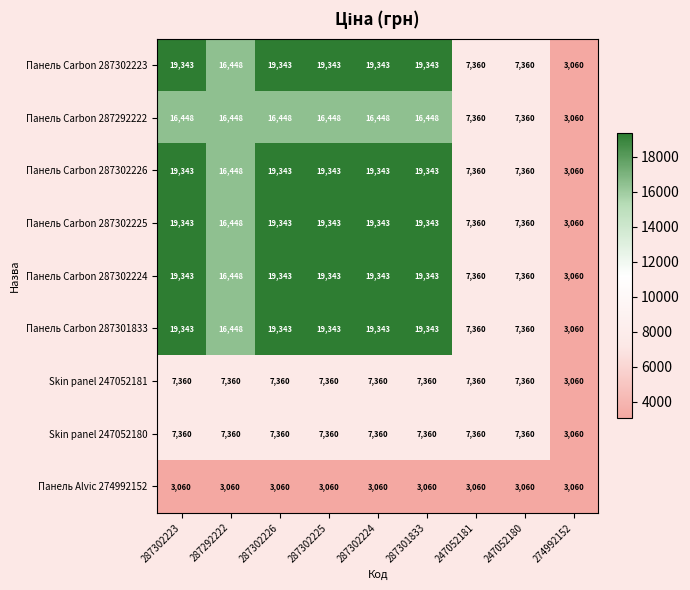

At how many categories does at least one series exceed 4913?

8